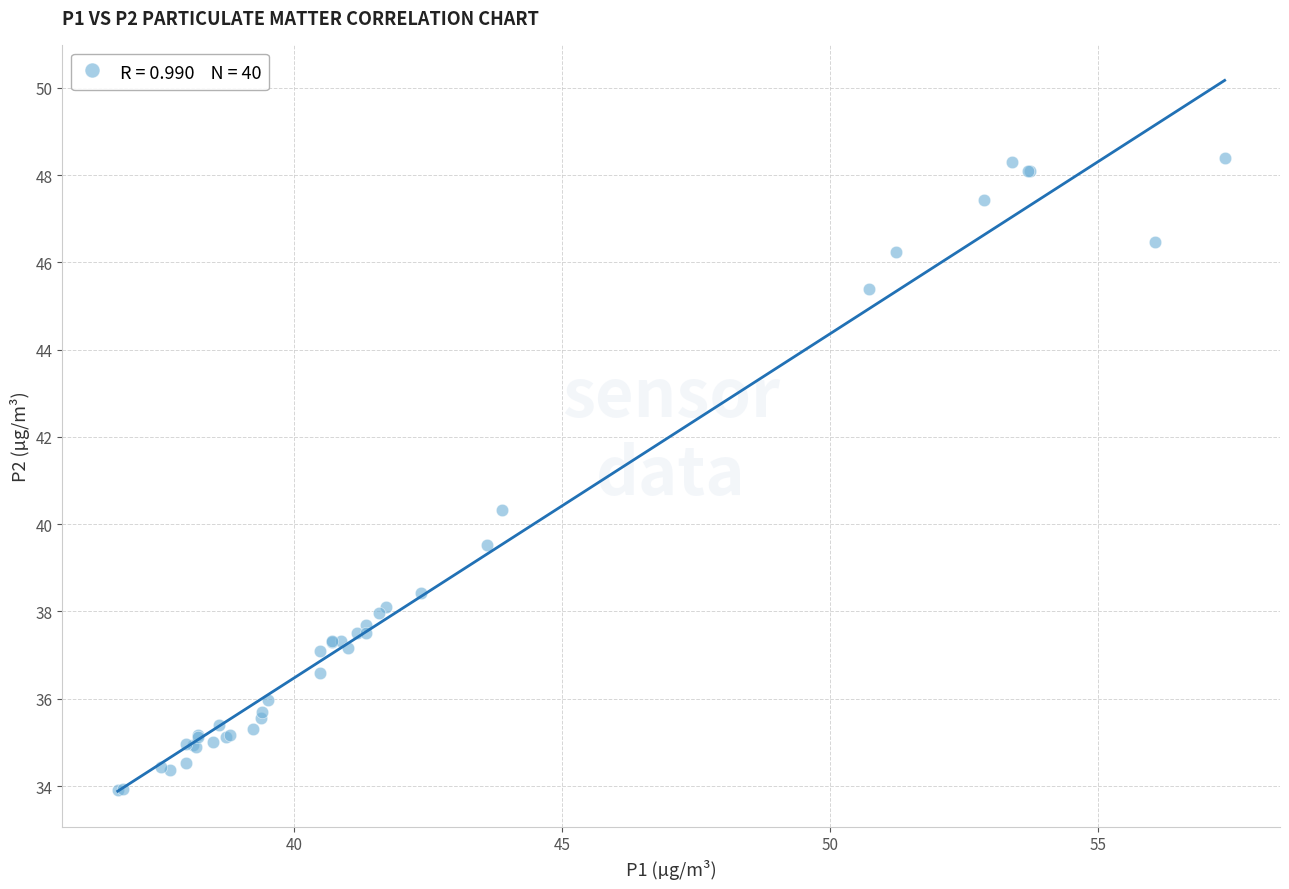

What Y value in the scatter plot is closest to 41?

40.3